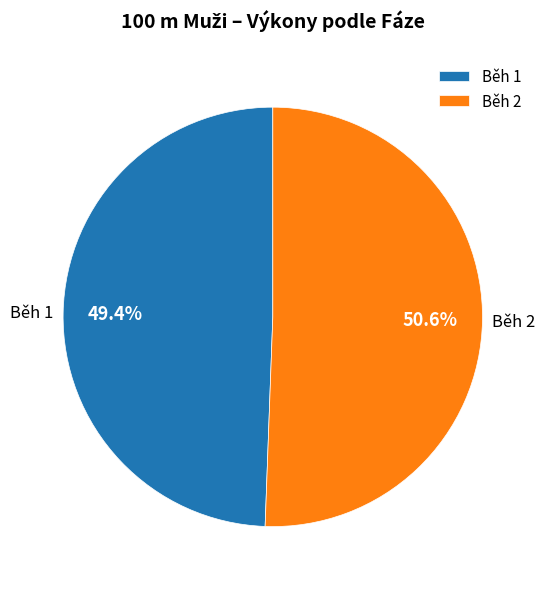

What percentage do Běh 1 and Běh 2 together represent?

100.0%